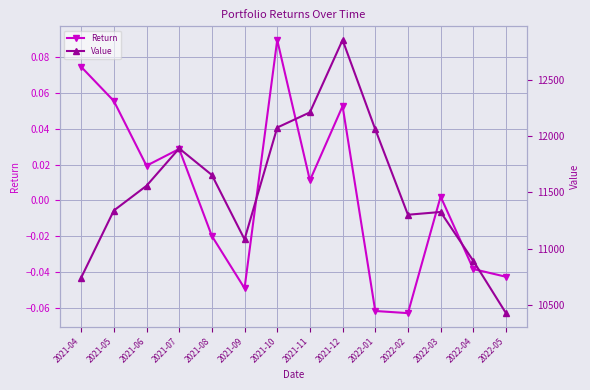

What is the difference between the maximum and minimum values in the Value series?

2420.2